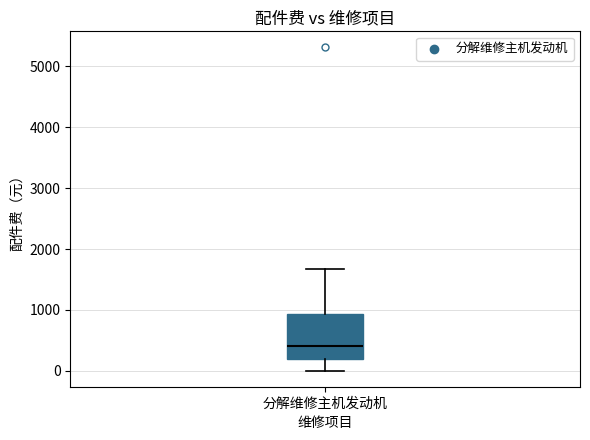

Where is the lower edge of the box for 分解维修主机发动机 on the y-axis? The values are not printed on the chart, so give them approximately, as read against the axis.

200